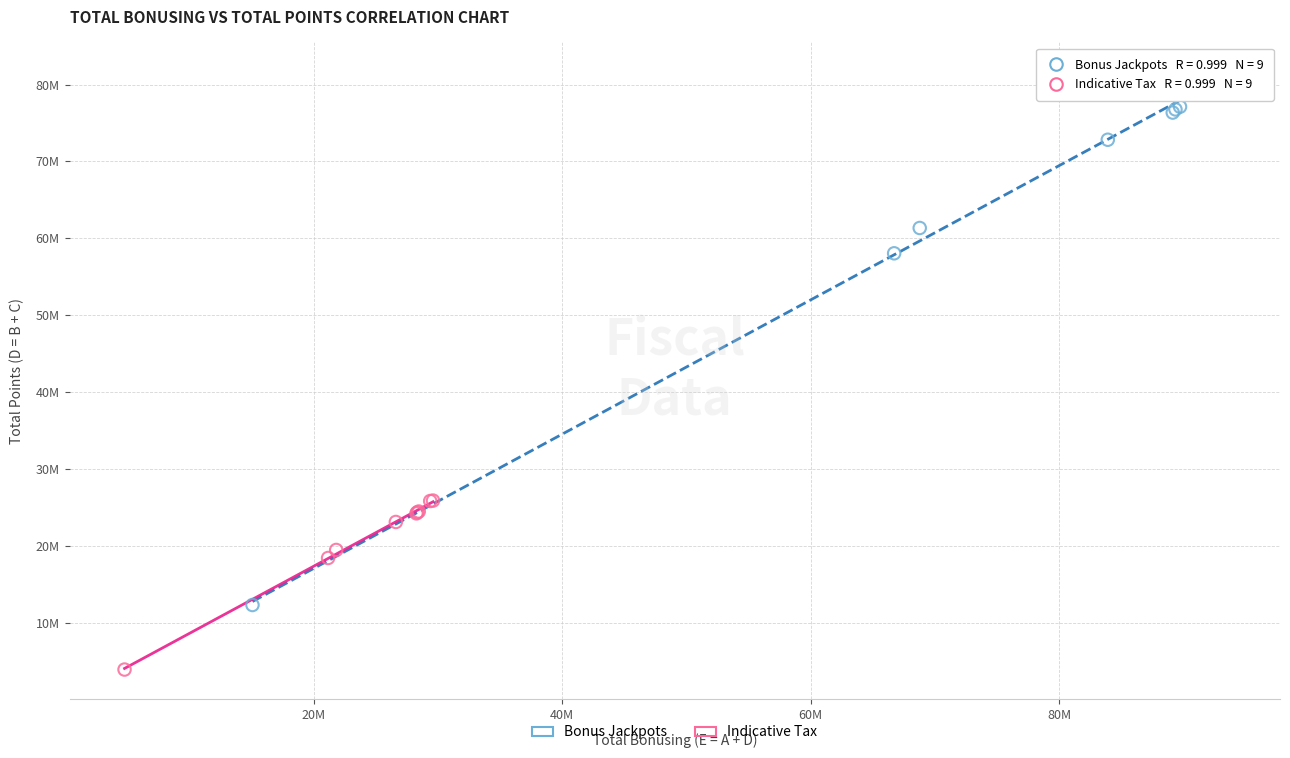

What are all the series names shown in the legend?

Bonus Jackpots, Indicative Tax